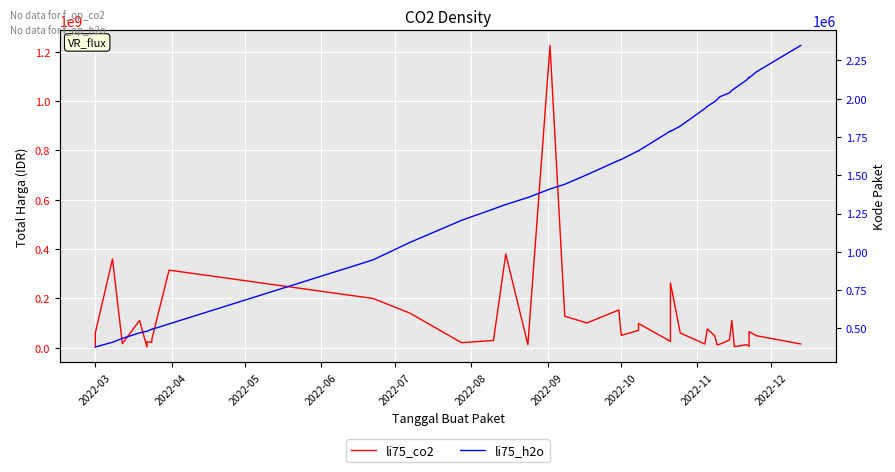

True or false: Total Harga has a value of 17319642 at 32.

False